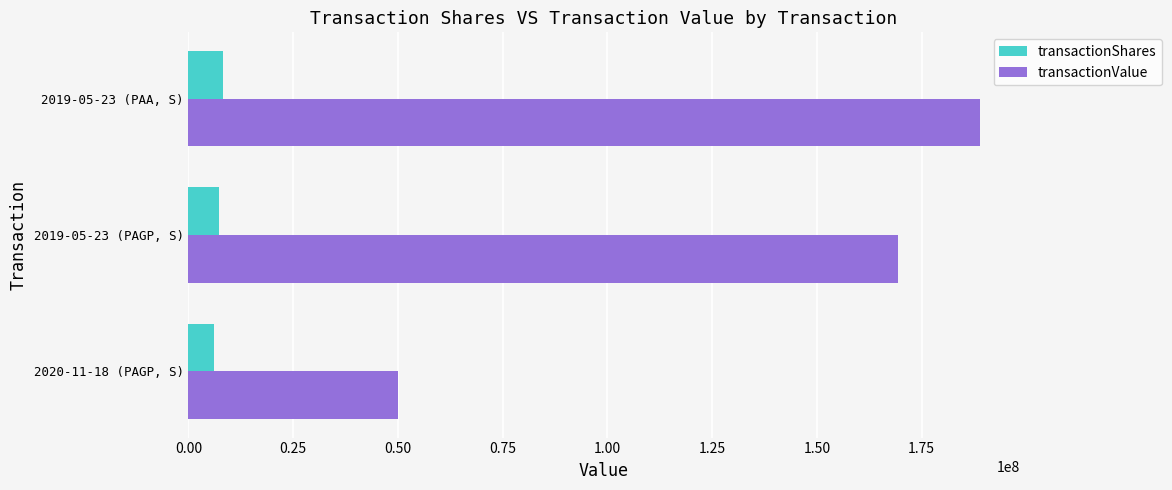

Where is transactionValue nearest to the value 119510074?

2019-05-23 (PAGP, S)